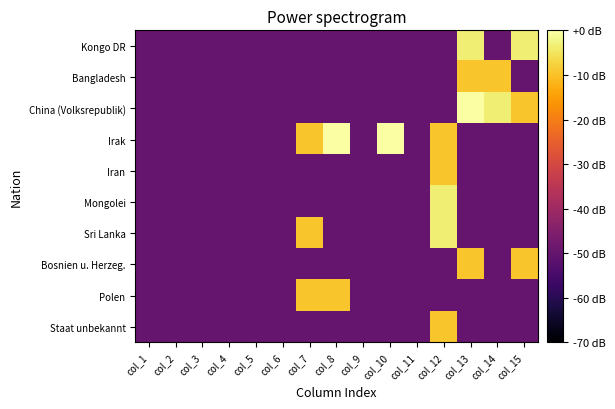

At which category does the chart reach its minimum across all series?

col_1